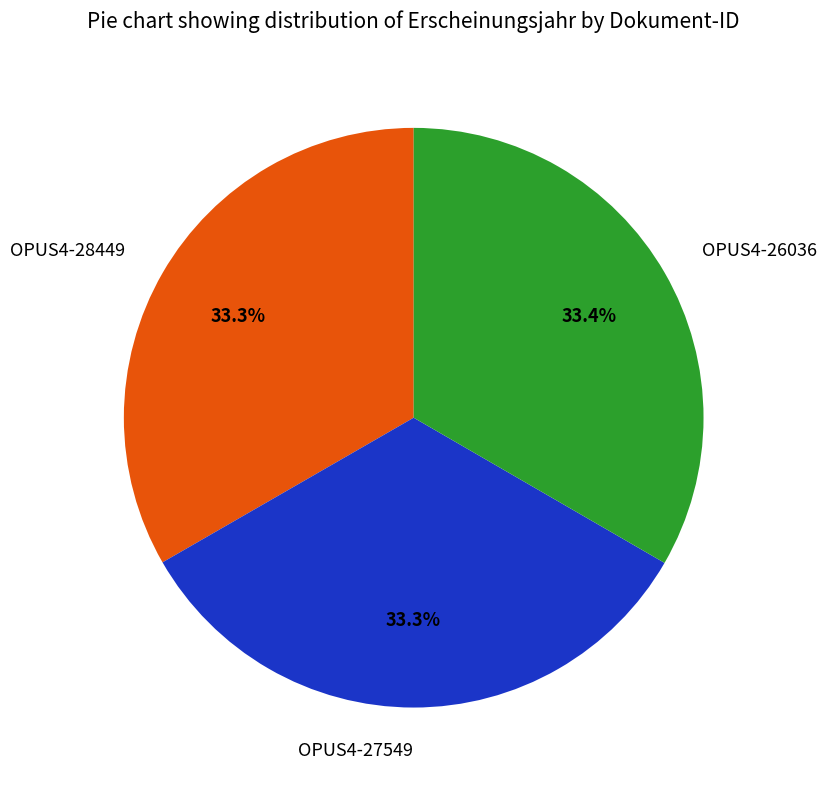

What percentage do OPUS4-27549 and OPUS4-26036 together represent?

66.7%